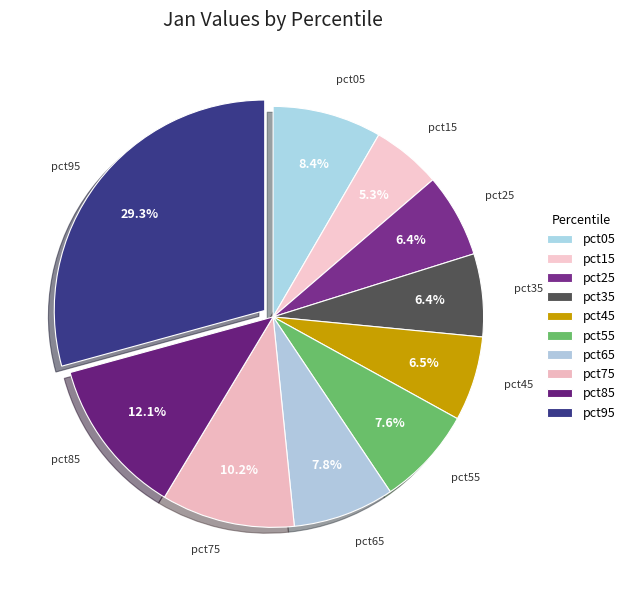

What is the total percentage of pct95 and pct25?

35.7%